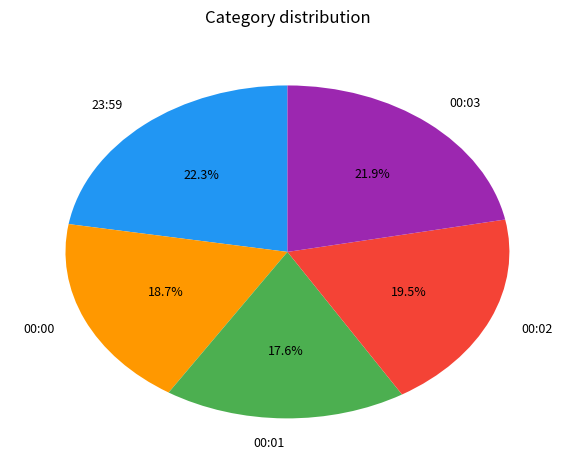

Which slice is the smallest?

00:01